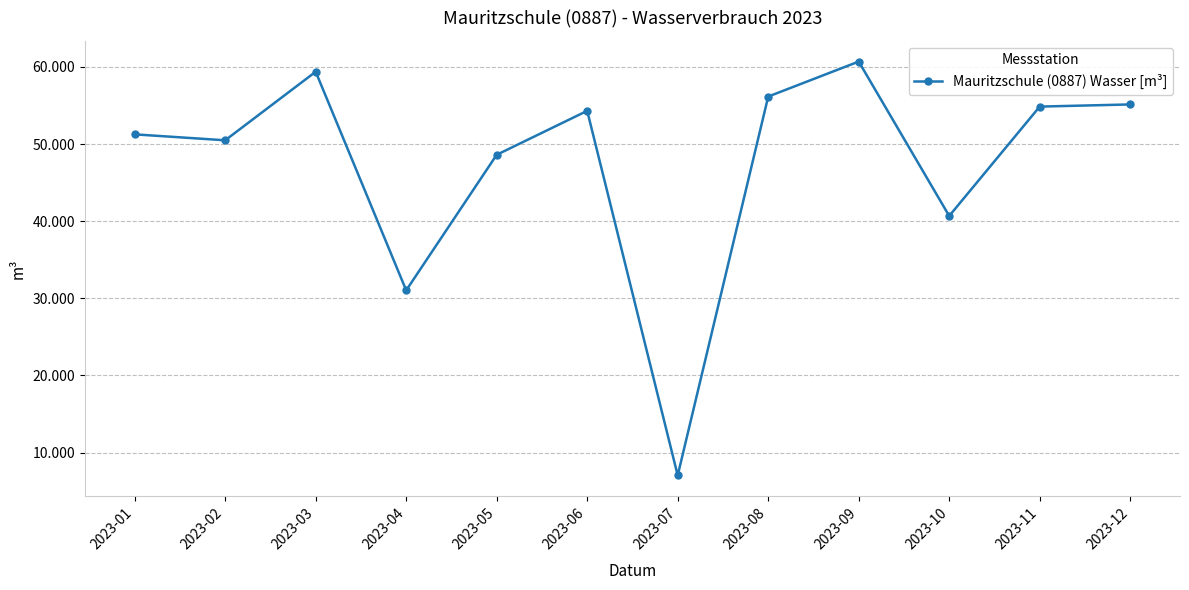

Where is the first local minimum?

2023-02